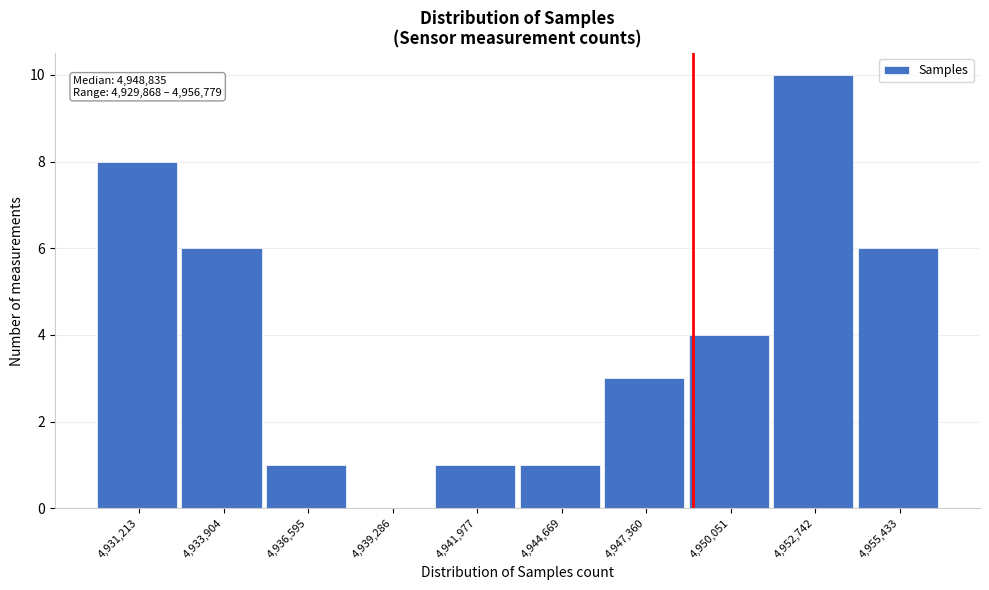

Which range on the x-axis has the tallest bar?

4951500 to 4954000